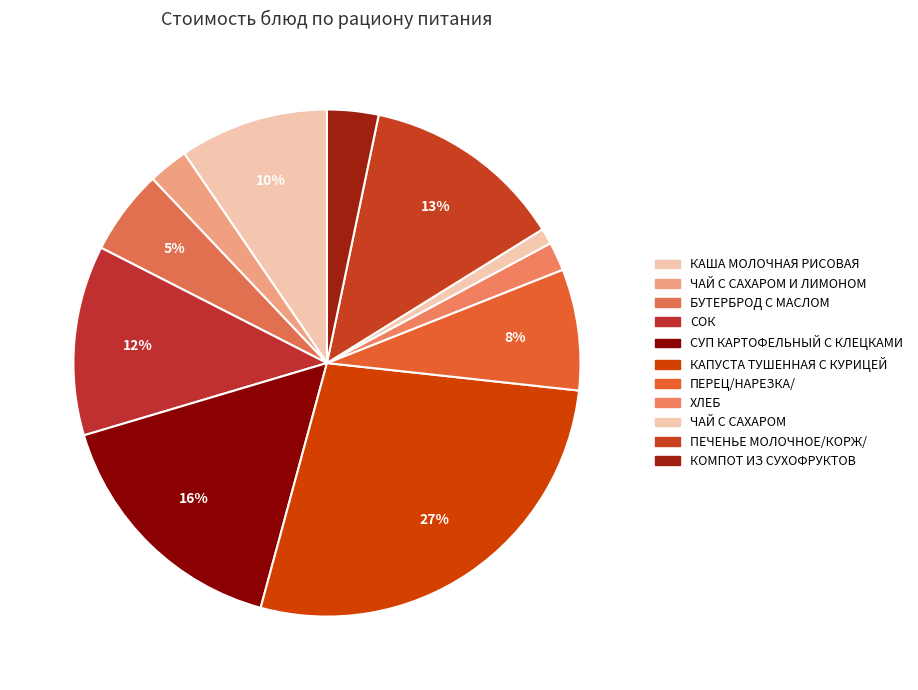

To the nearest percent, what percentage of the pie is ЧАЙ С САХАРОМ И ЛИМОНОМ?

3%